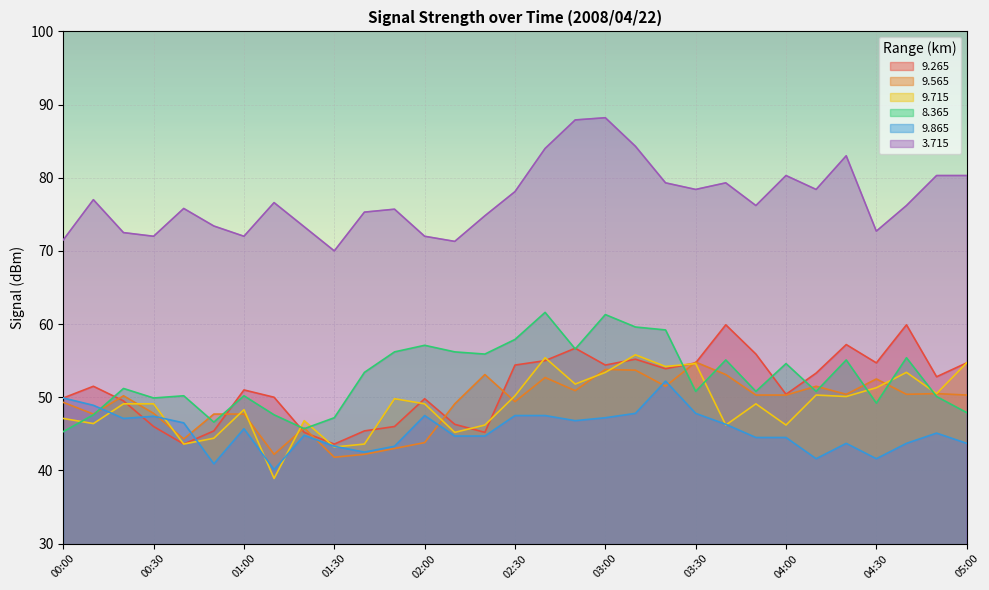

What is the label of the 29th point from the left?

04:40